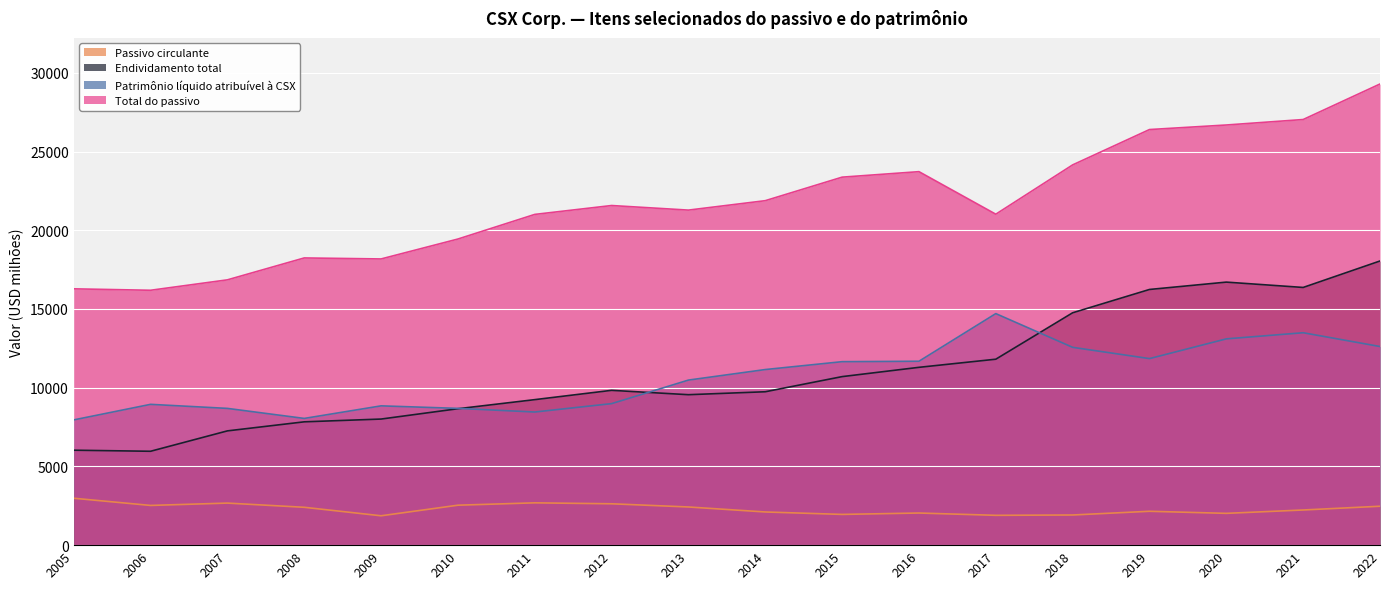

At how many categories does at least one series exceed 9665?

18